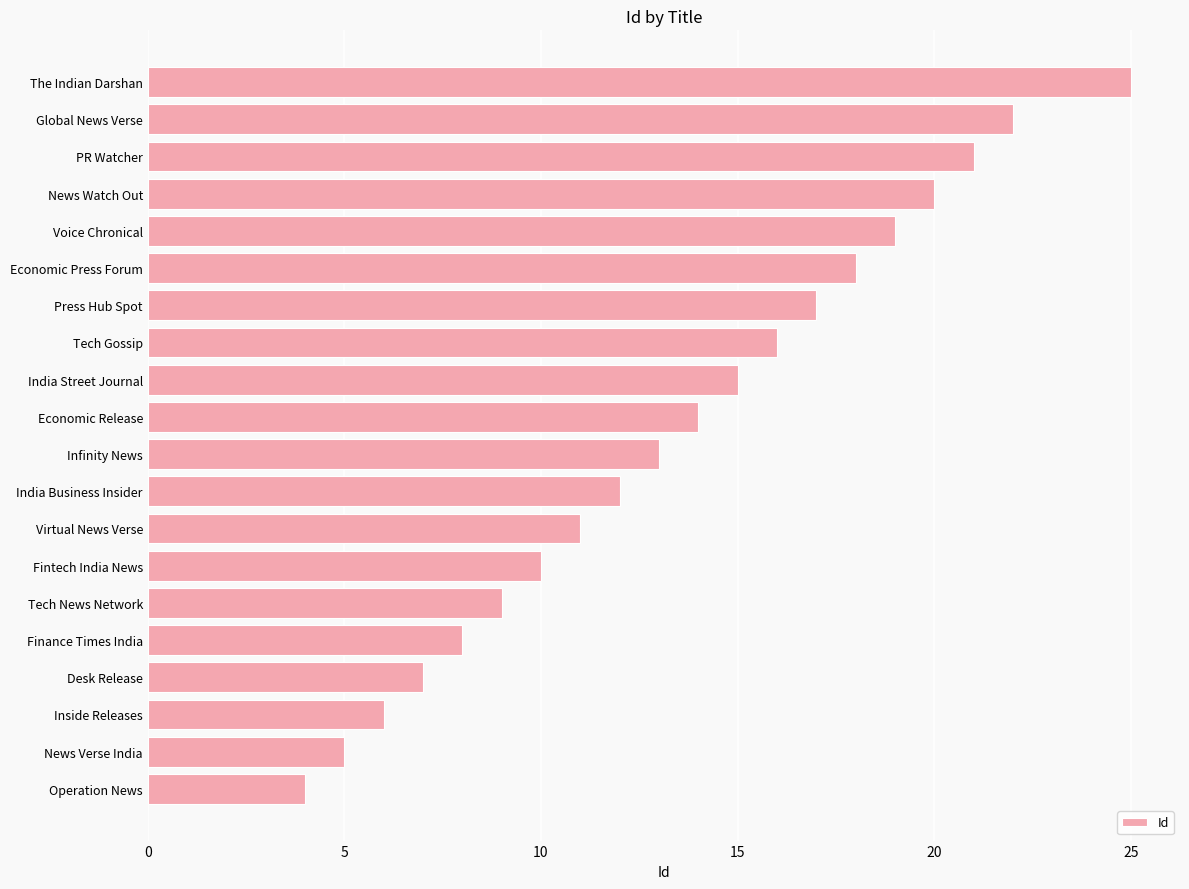

What is the change in value from Operation News to Virtual News Verse?

+7